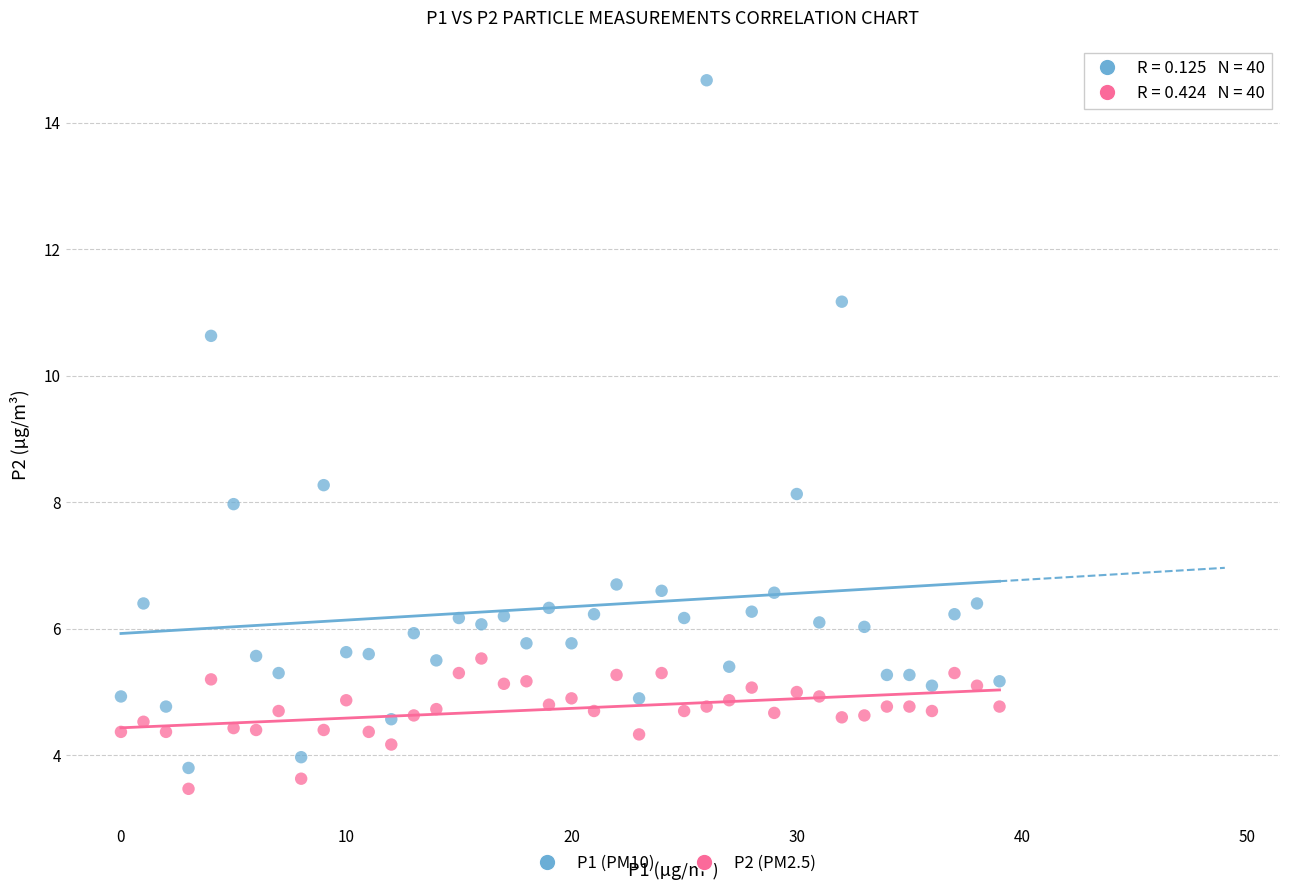

Across all series, what Y value is closest to 9?

8.3